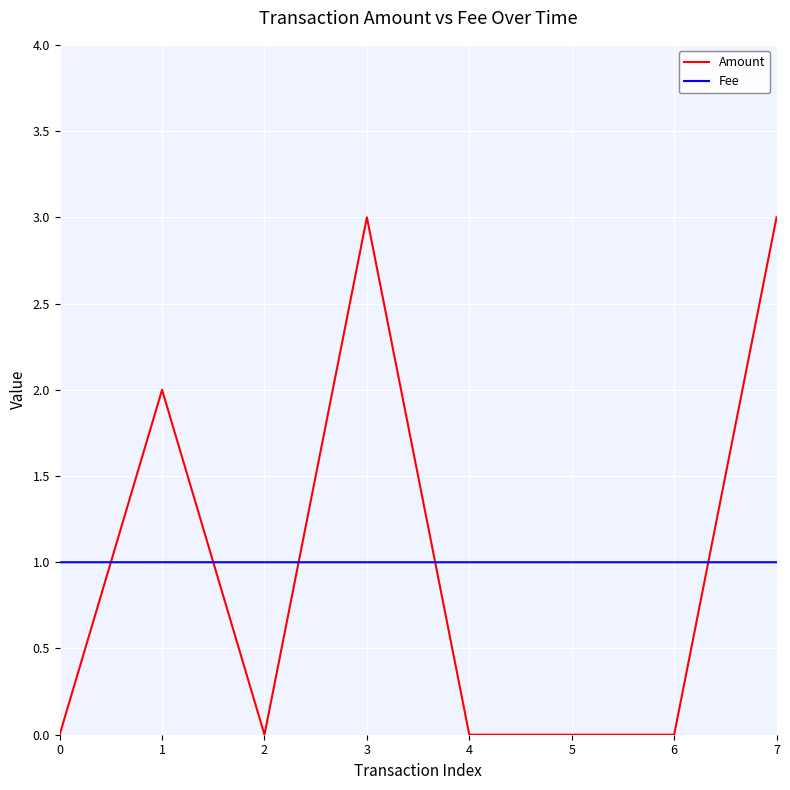

What is the approximate value of Fee at 0?

1.0